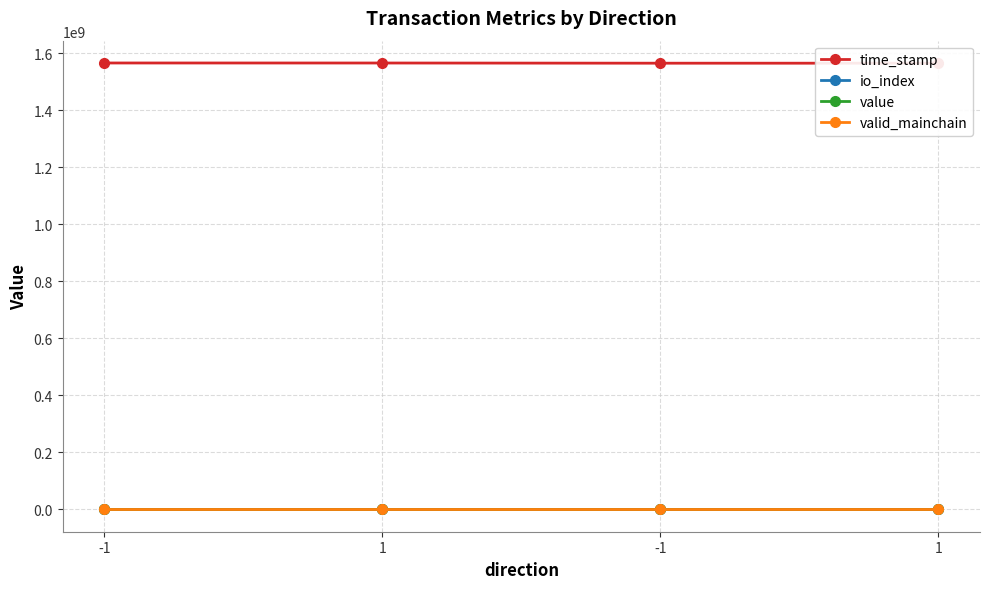

What is the maximum value for valid_mainchain?

1.0